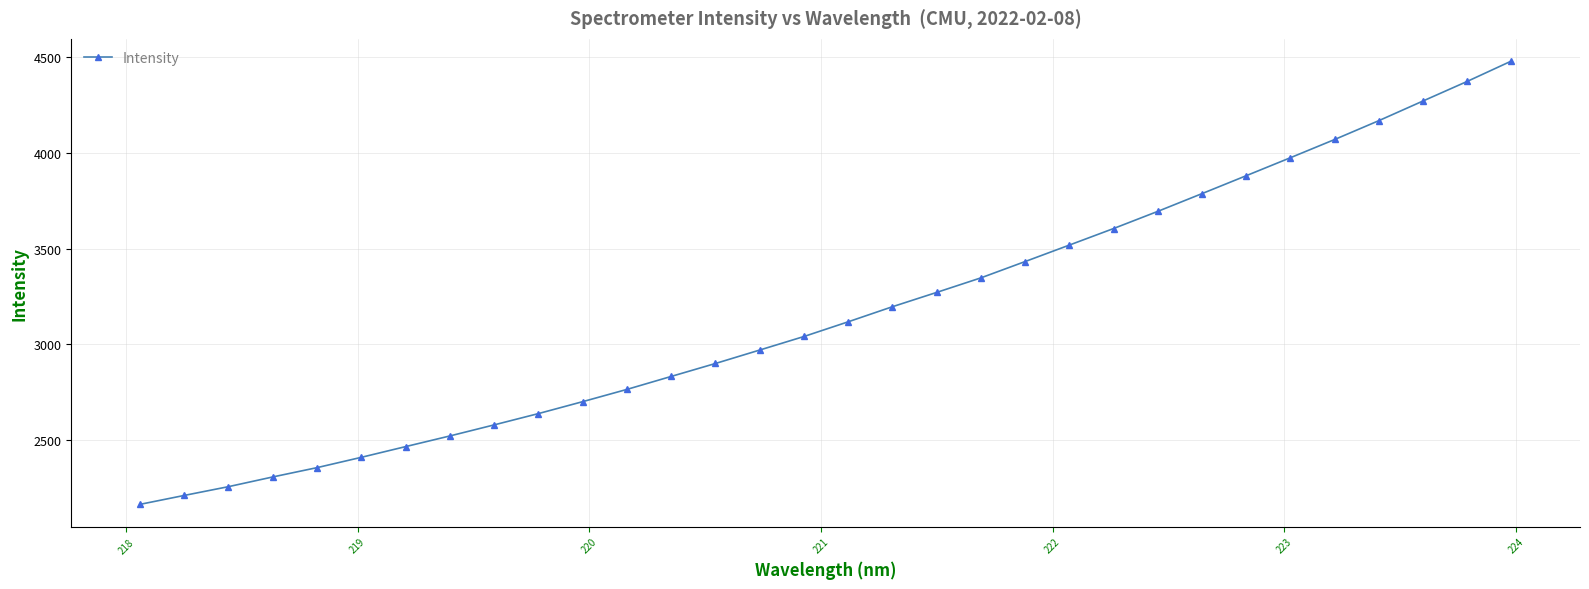

What is the minimum value shown in the chart?

2164.9